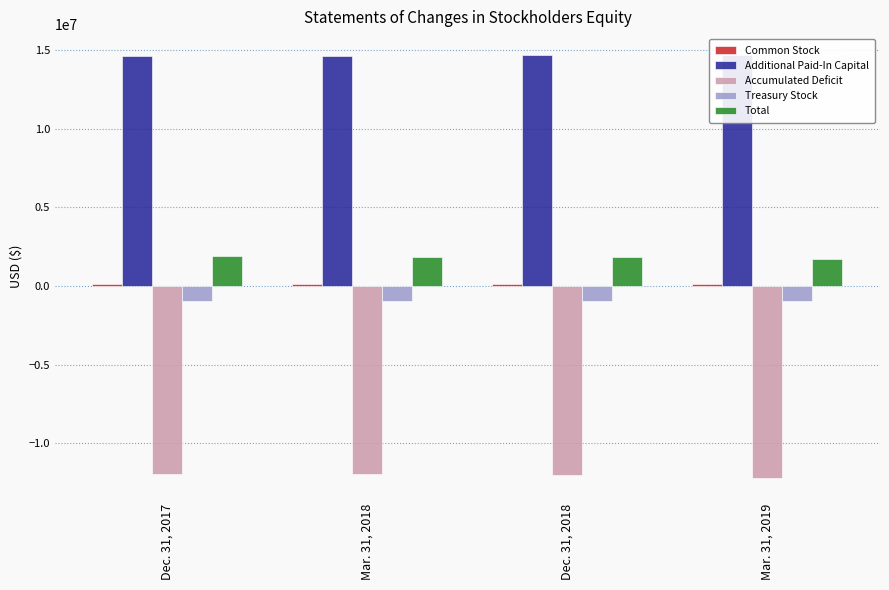

List the labels in order of Additional Paid-In Capital value, largest first.

Mar. 31, 2019, Dec. 31, 2018, Mar. 31, 2018, Dec. 31, 2017